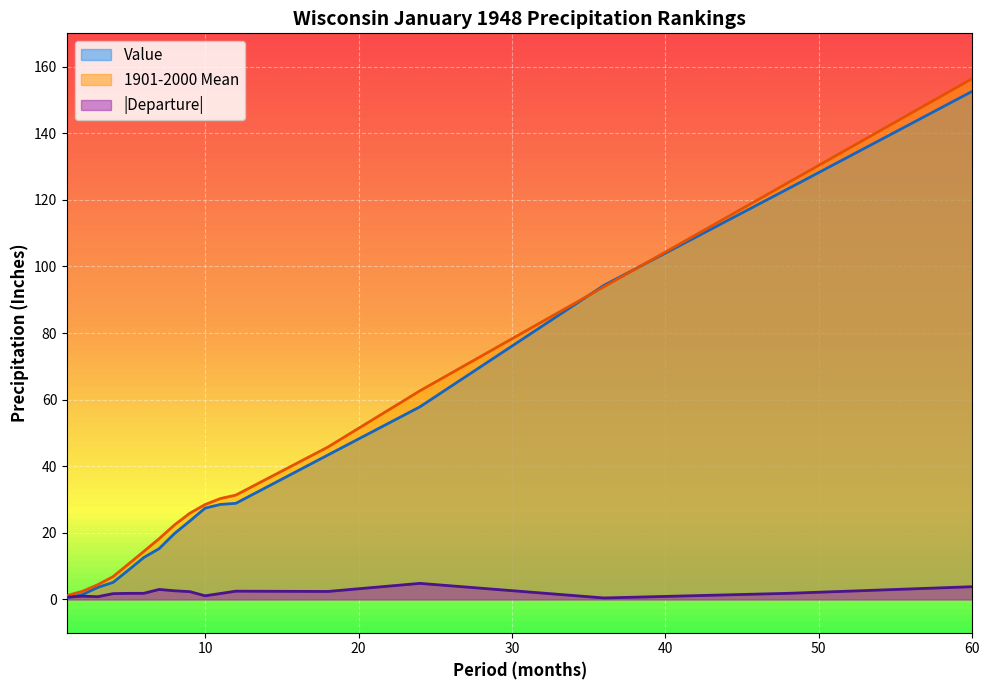

Read the Value value at 36.

94.3